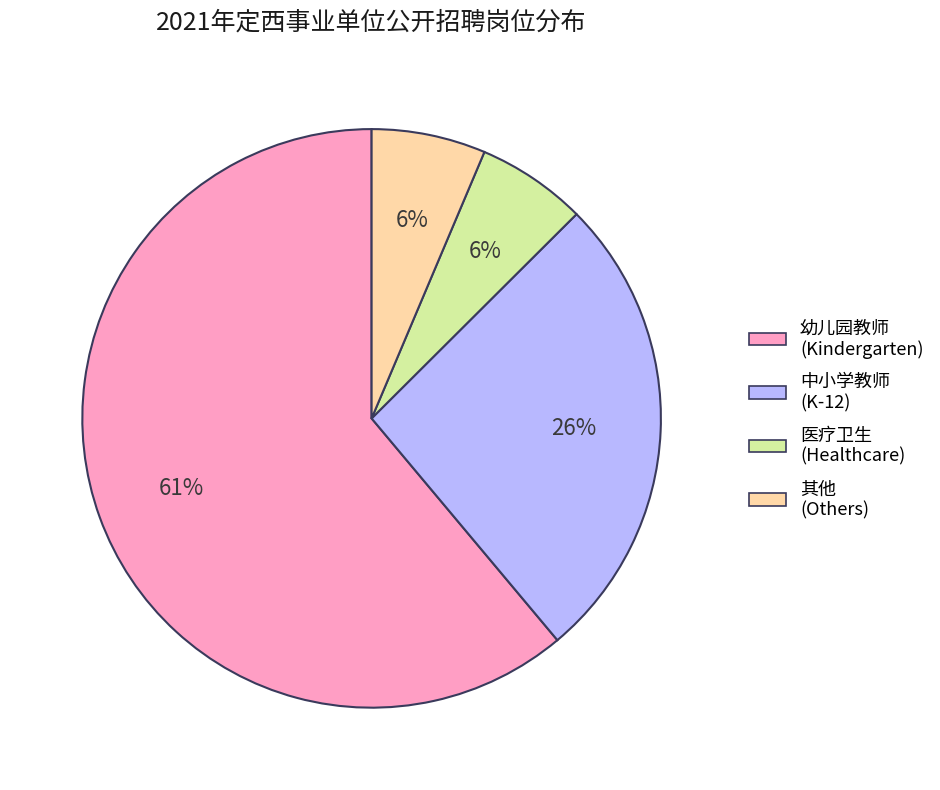

To the nearest percent, what is the average slice percentage?

25%